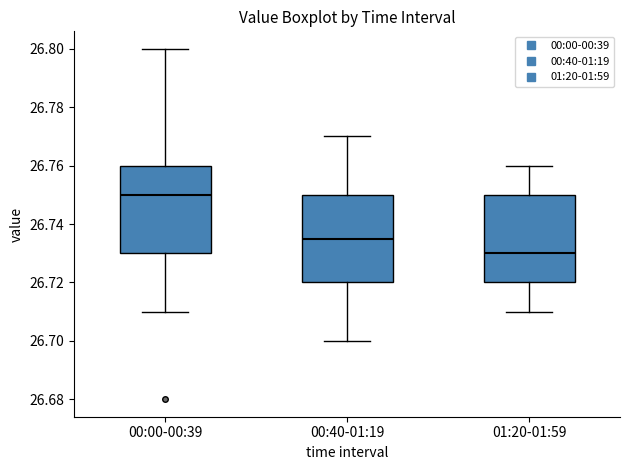

Reading left to right, read every box against the y-axis: the position of its median line, the range the box covers, and the ends of its whiskers. The values are not printed on the chart, so give them approximately, as read against the axis.

00:00-00:39: median 26.750, box 26.730 to 26.760, whiskers 26.710 to 26.800
00:40-01:19: median 26.736, box 26.720 to 26.750, whiskers 26.700 to 26.770
01:20-01:59: median 26.730, box 26.720 to 26.750, whiskers 26.710 to 26.760